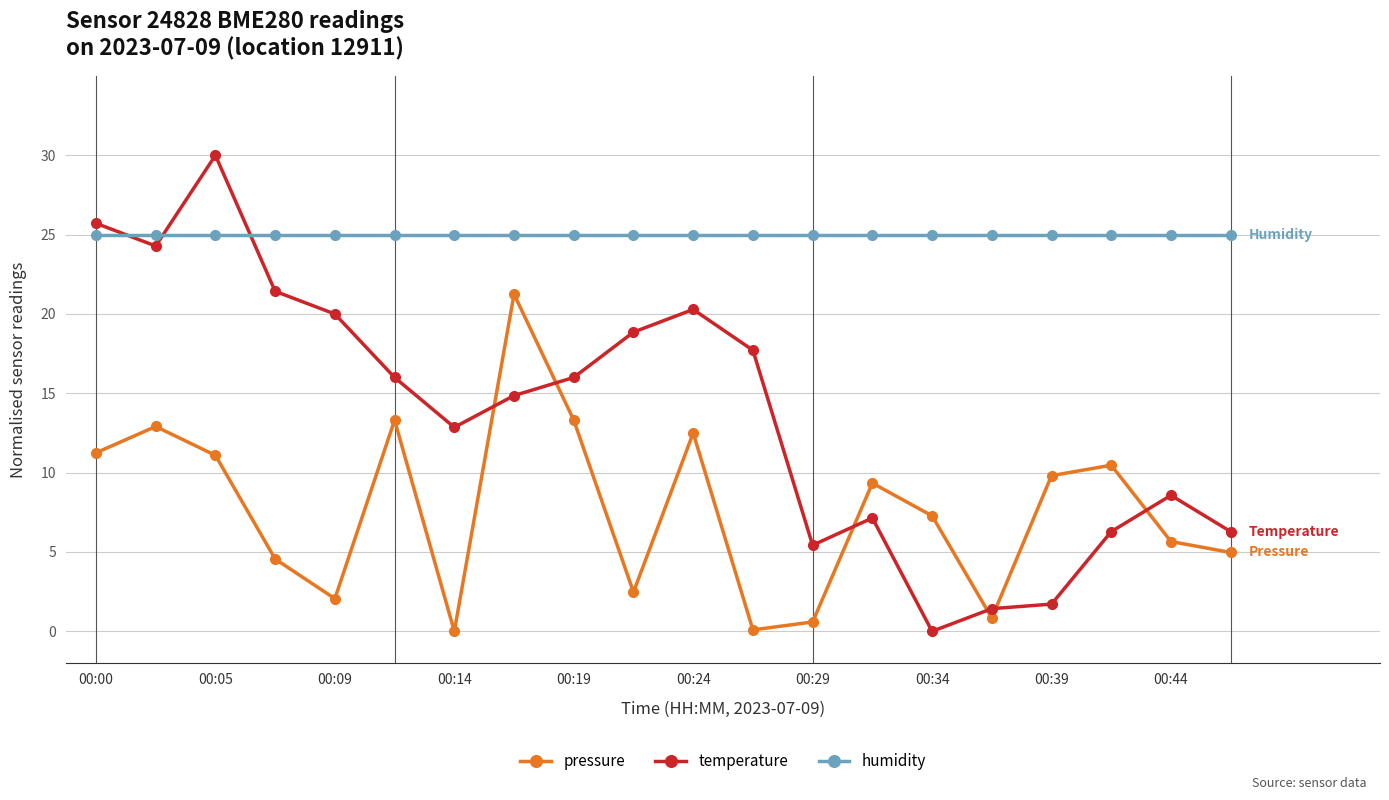

True or false: pressure has more than 2 points higher than both neighbors.

True